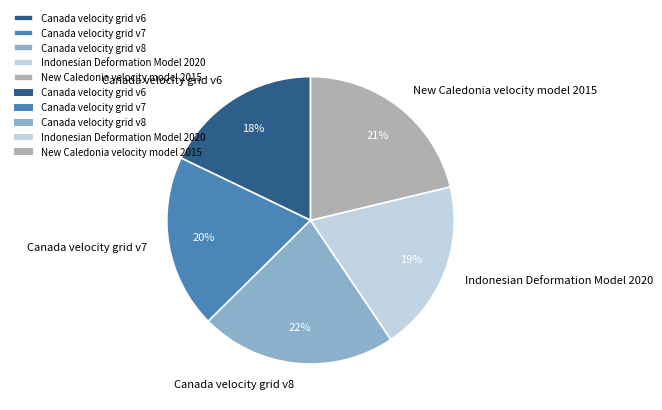

Is there a majority slice in this chart?

No